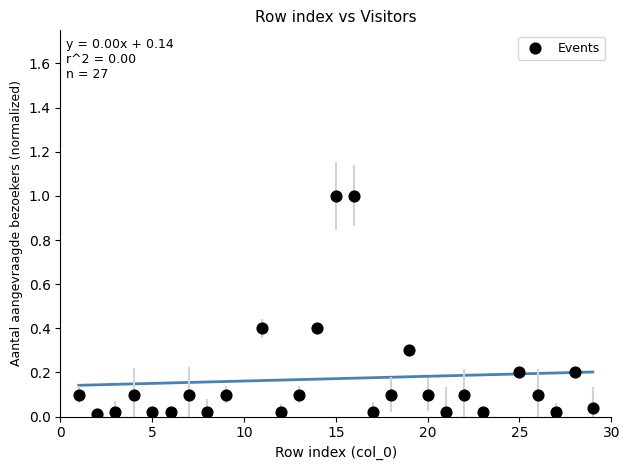

What is the range of Y values (max minus min)?

1.0